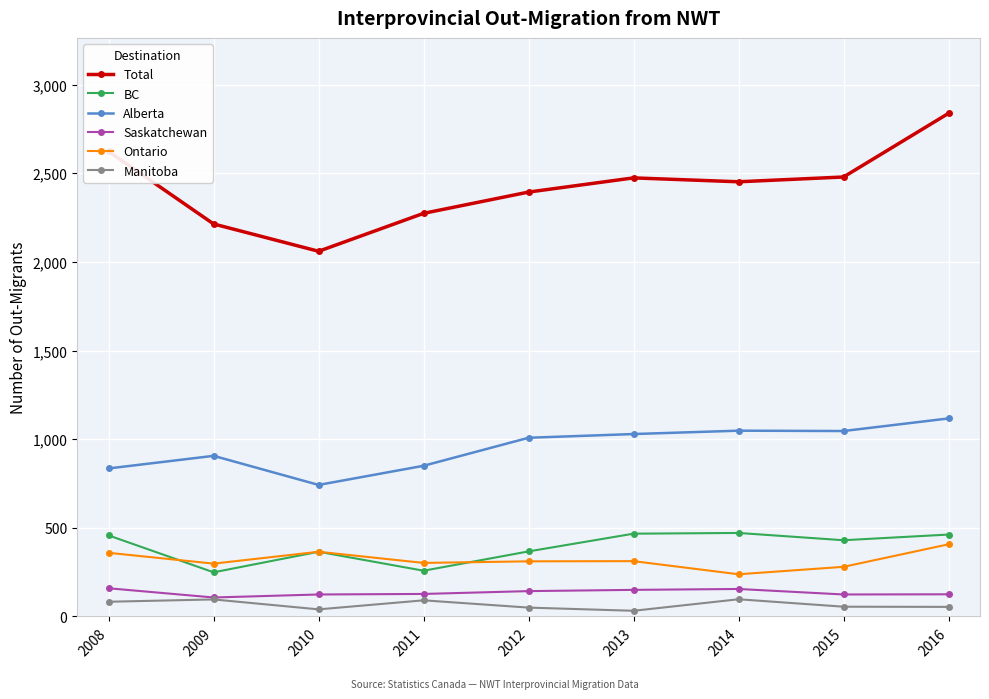

What is the spread (max minus min) of values at 2008?

2540